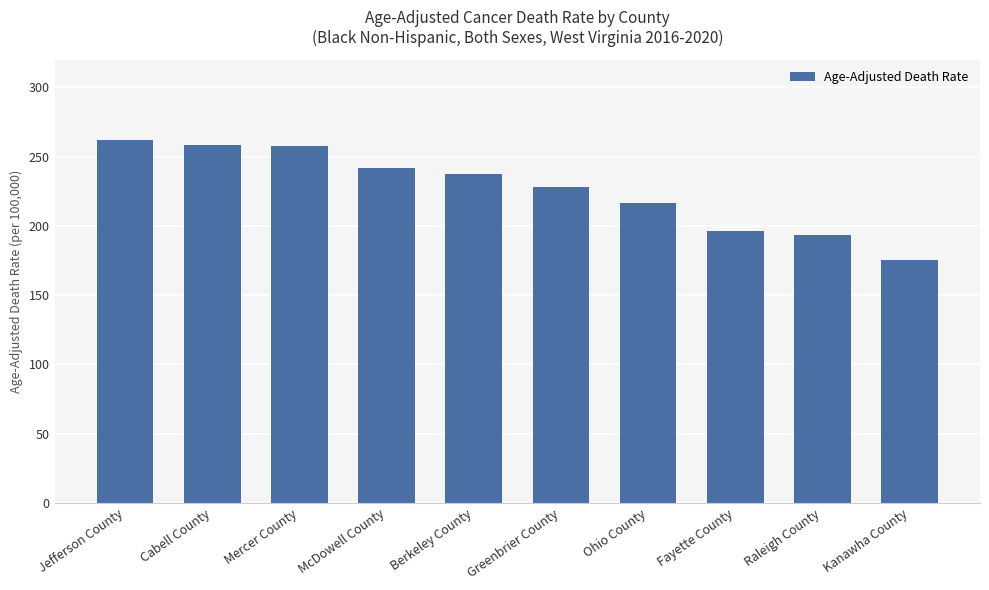

What is the ratio of the value at McDowell County to the value at Fayette County?

1.2